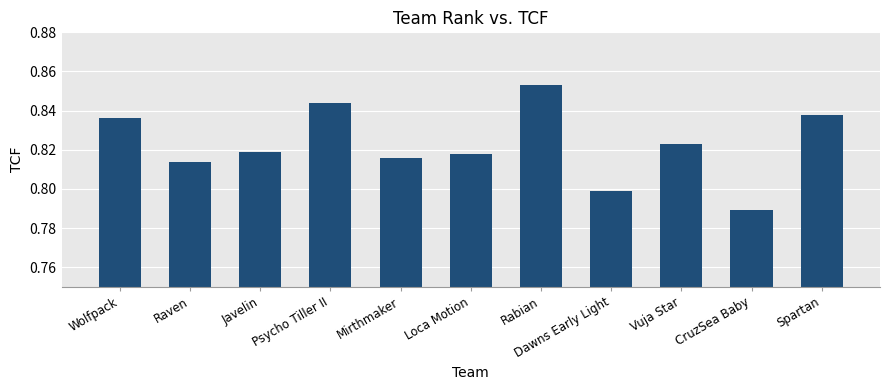

Is it true that the value at Dawns Early Light is 0.8?

True